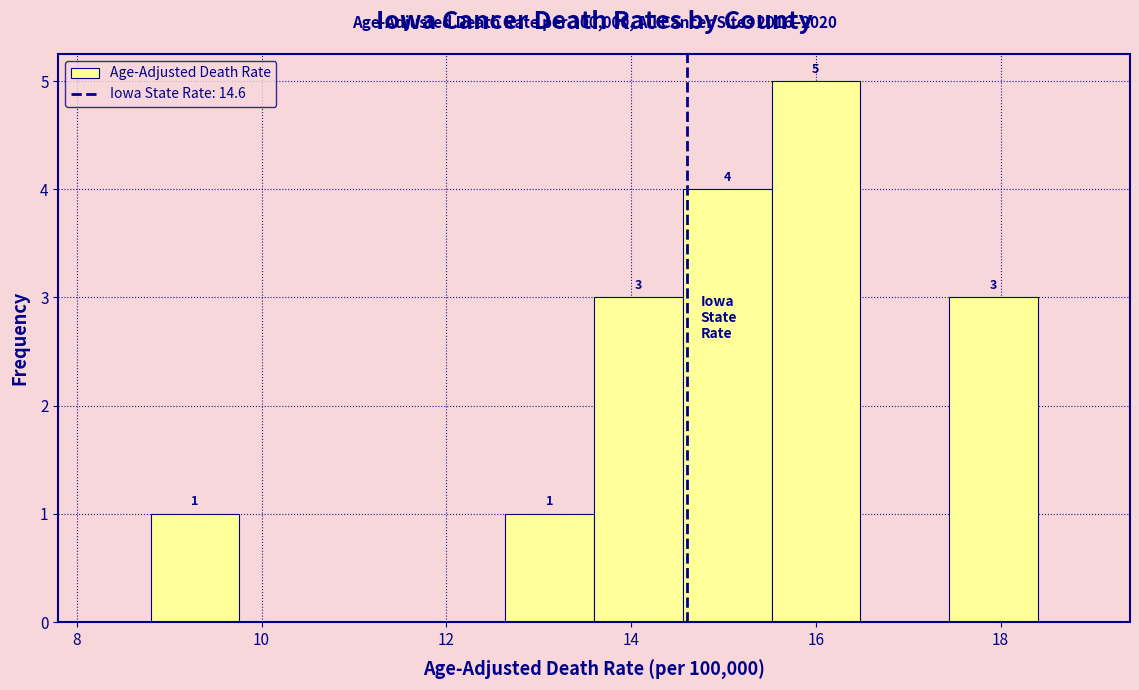

Which range on the x-axis has the tallest bar?

15.52 to 16.48